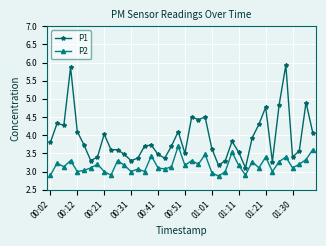

Which series has the largest total across all categories?

P1